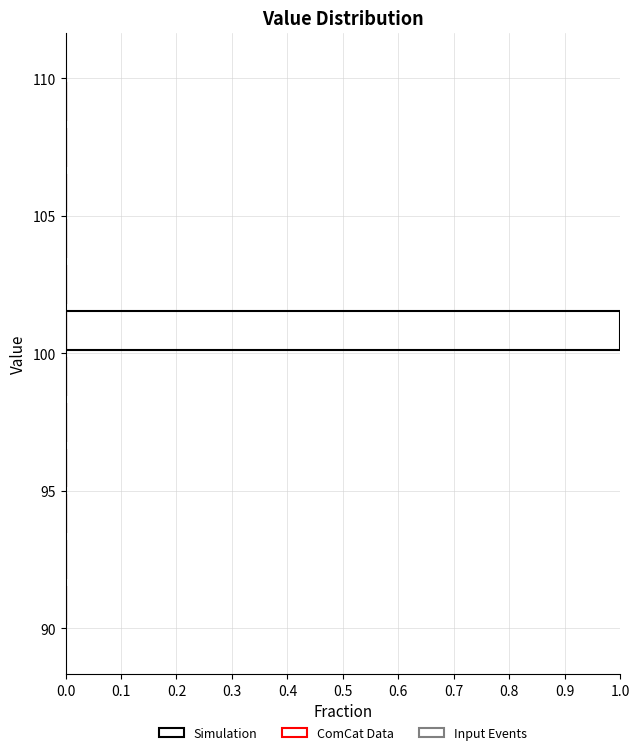

Read against the y-axis, roughly where is the centre of the longest bar?

101.0